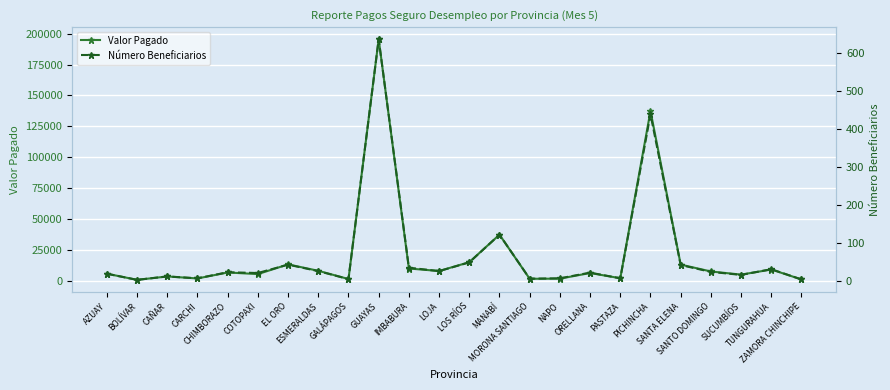

Where is the first local minimum for Valor Pagado?

BOLÍVAR